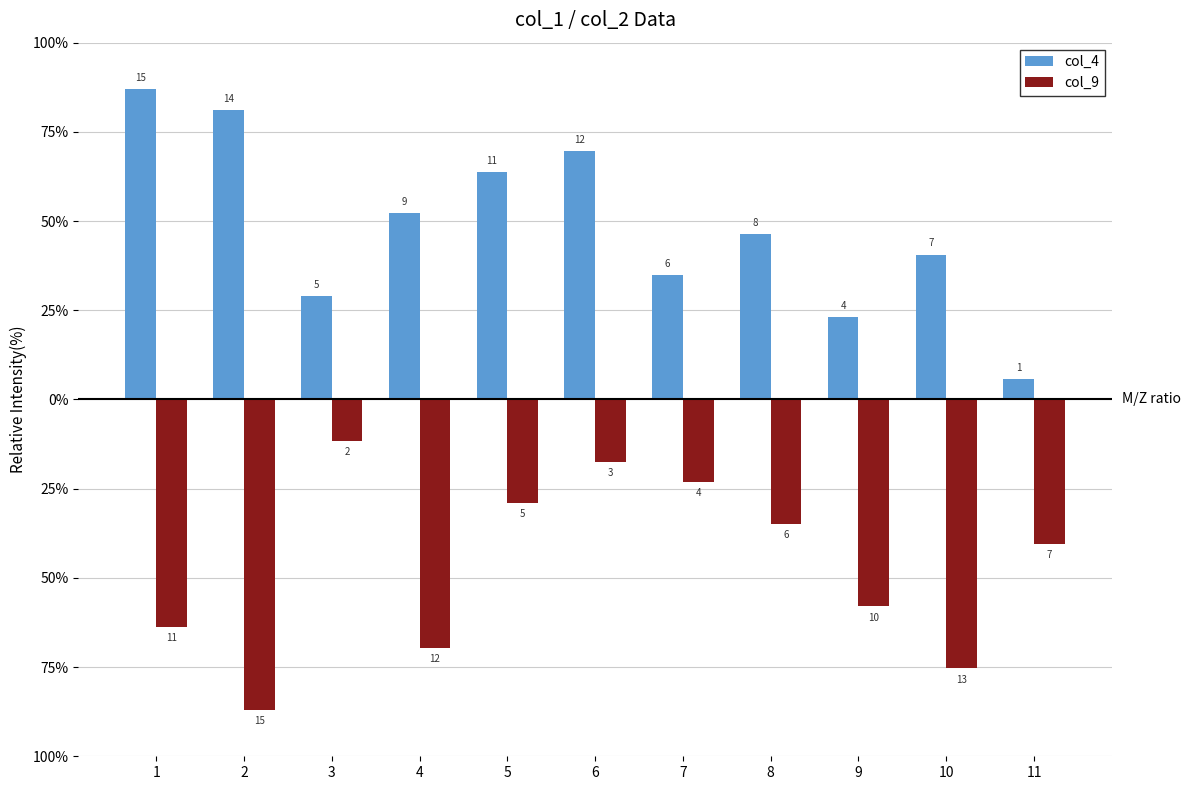

What are all the series names shown in the legend?

col_4, col_9